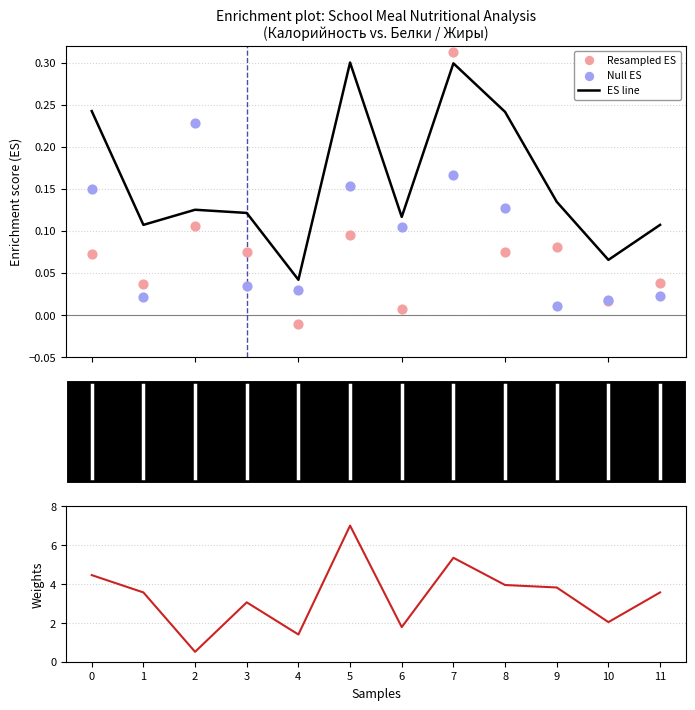

Which series has the largest total across all categories?

Углеводы (weights)